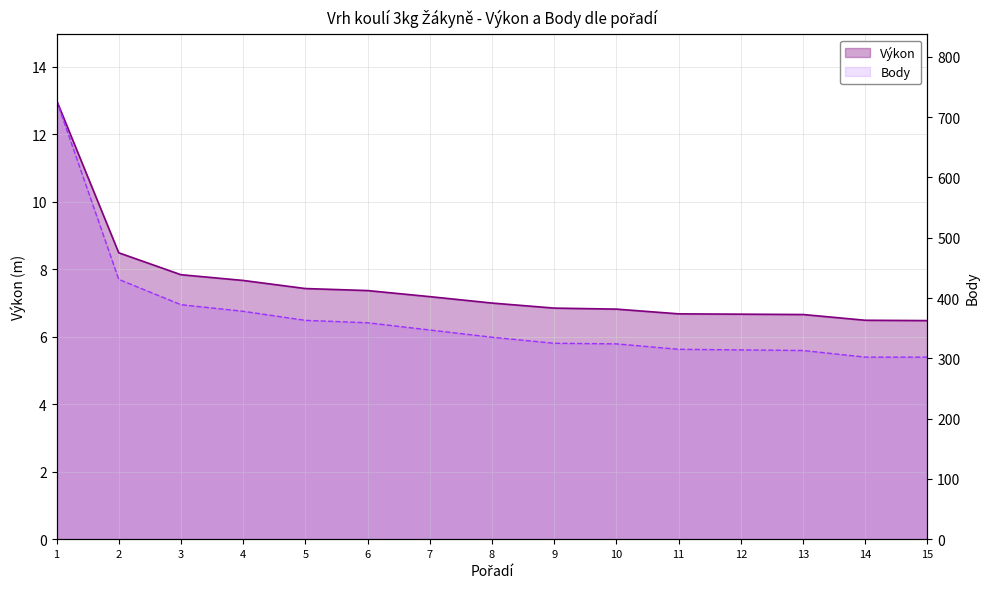

What are all the series names shown in the legend?

Výkon, Body